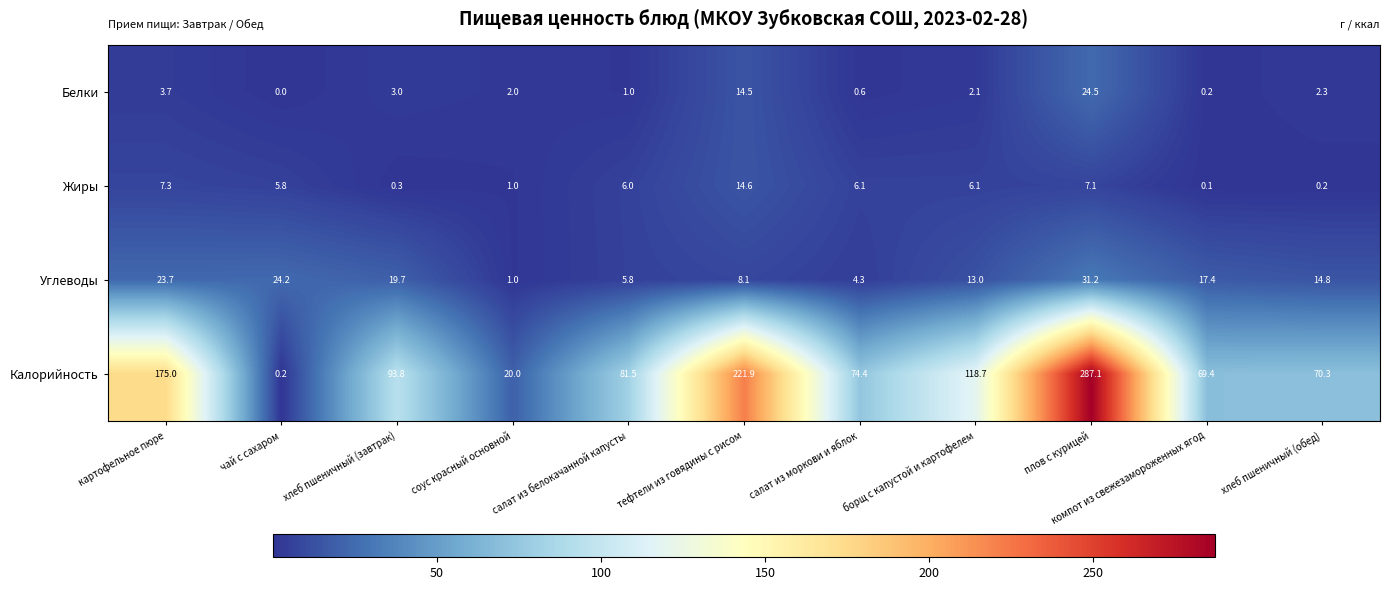

What is the sum of all Калорийность values?

1212.3